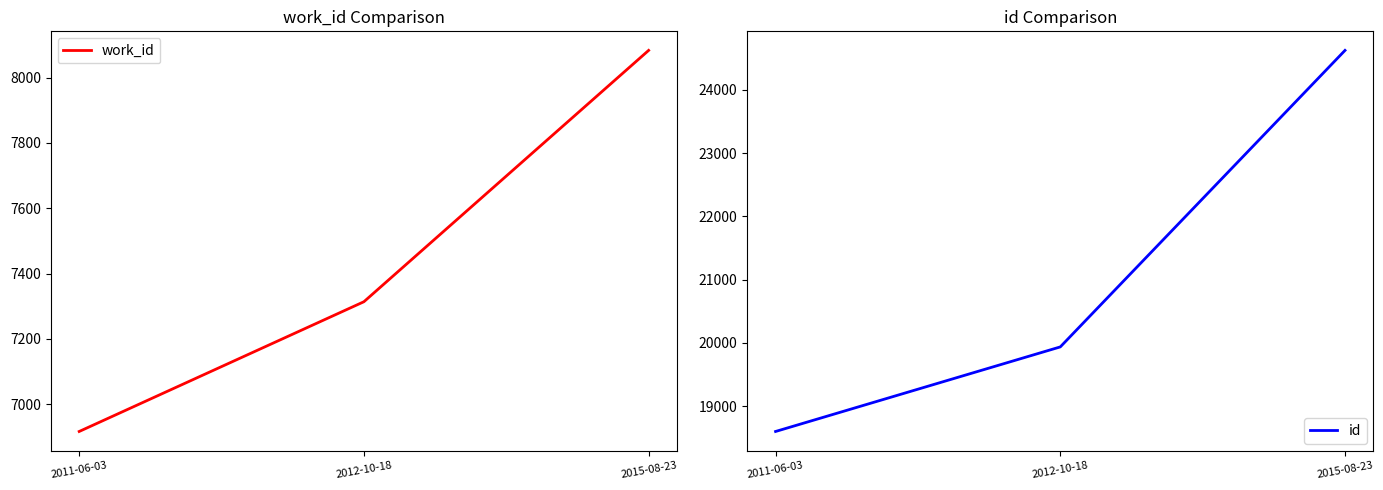

What is the average value of the work_id series?

7438